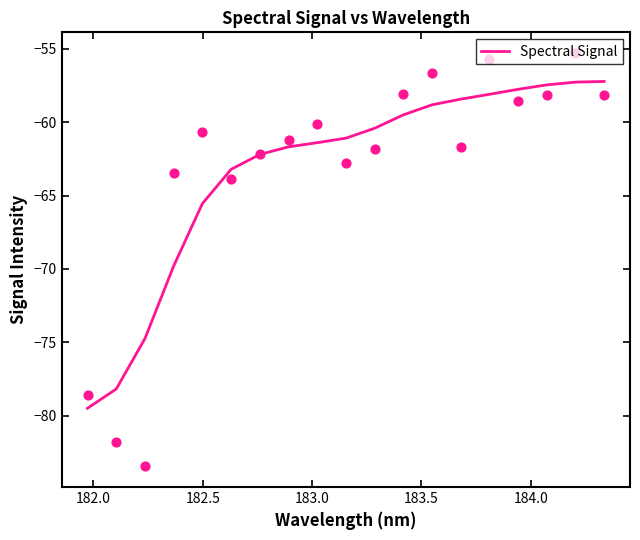

What is the maximum value for Spectral Signal?

-57.2